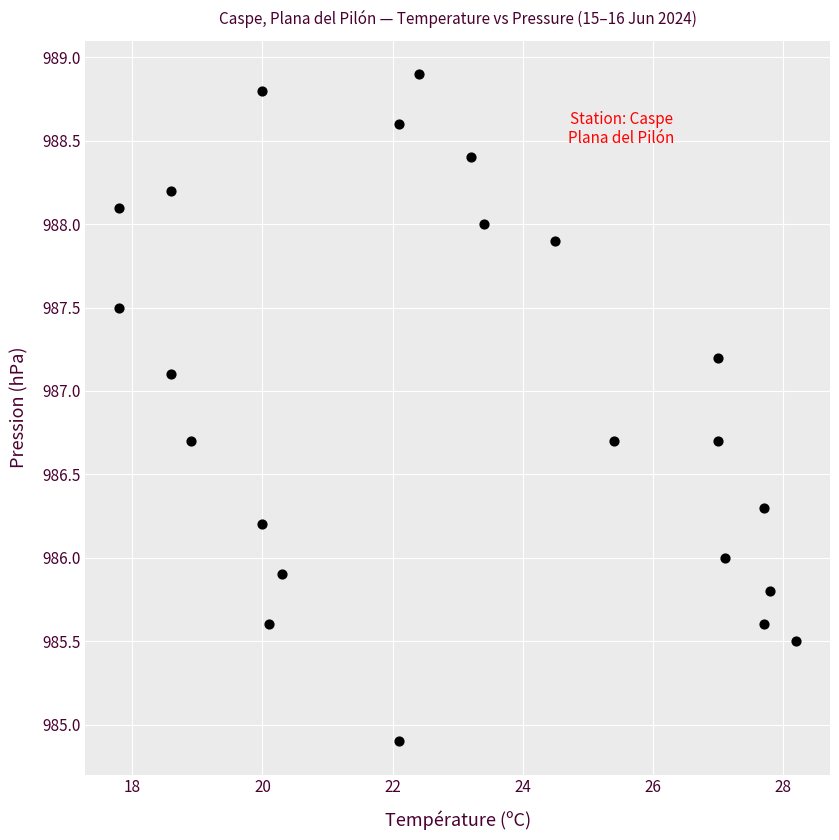

What is the range of Y values (max minus min)?

4.0